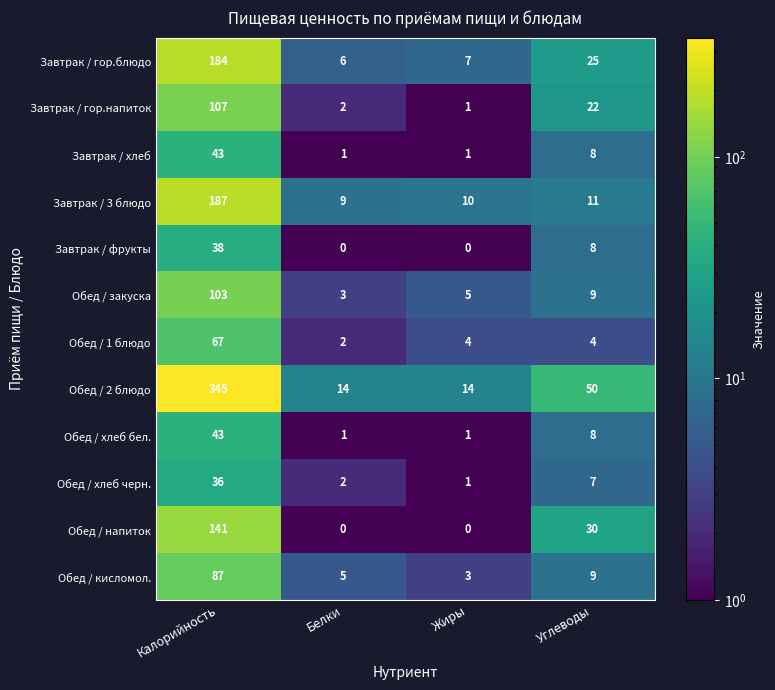

Which category has the highest value across all series?

Калорийность